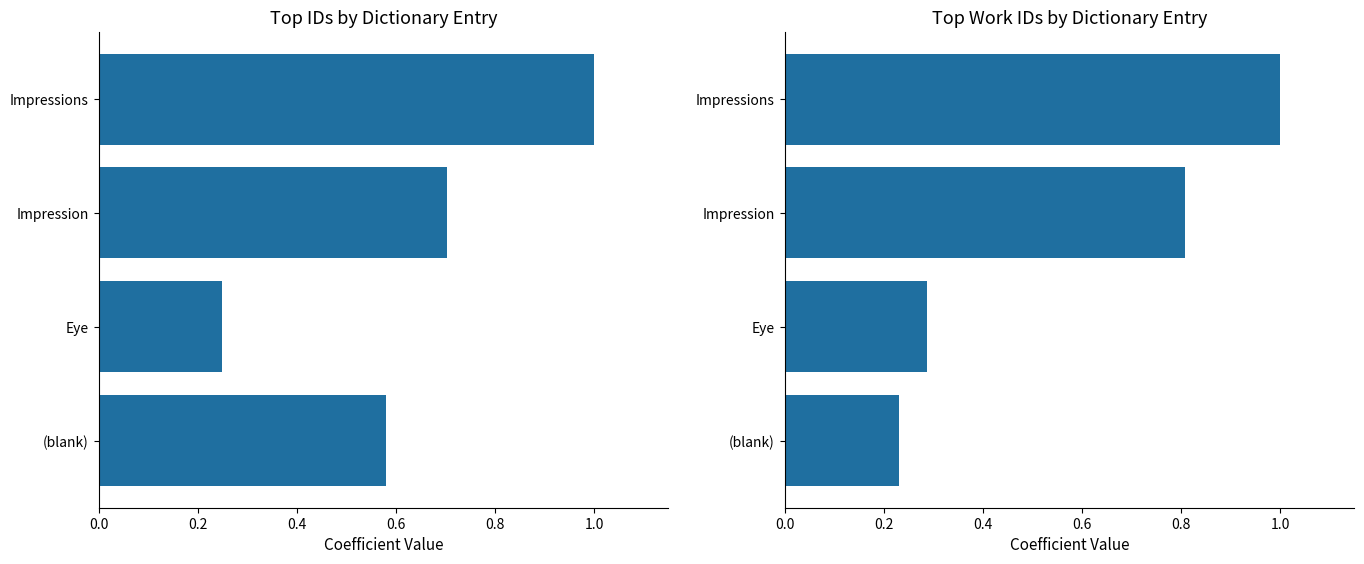

How many id values are between 0 and 1?

4